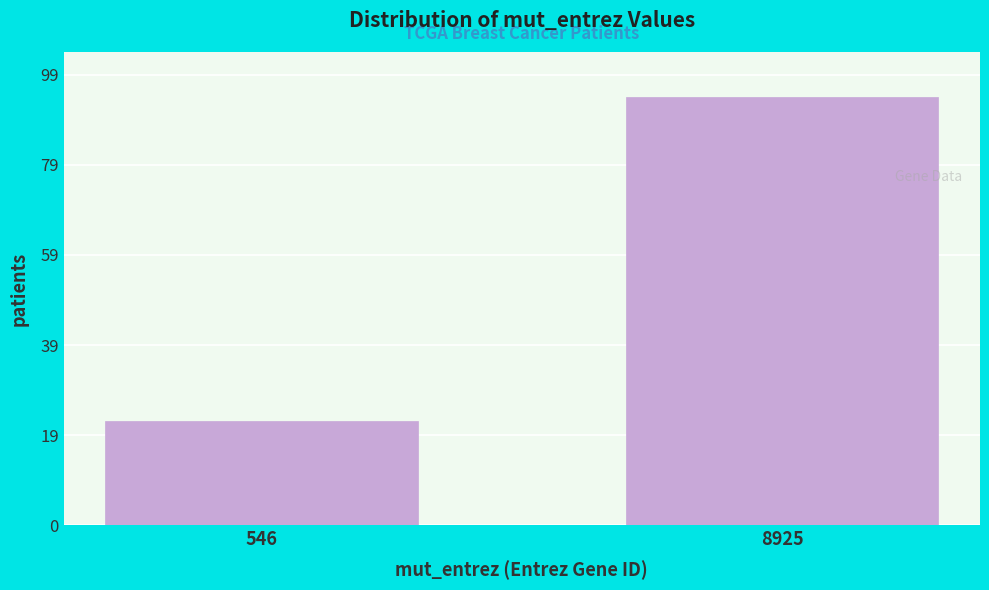

Reading left to right, extract all data points from this chart.

23	94